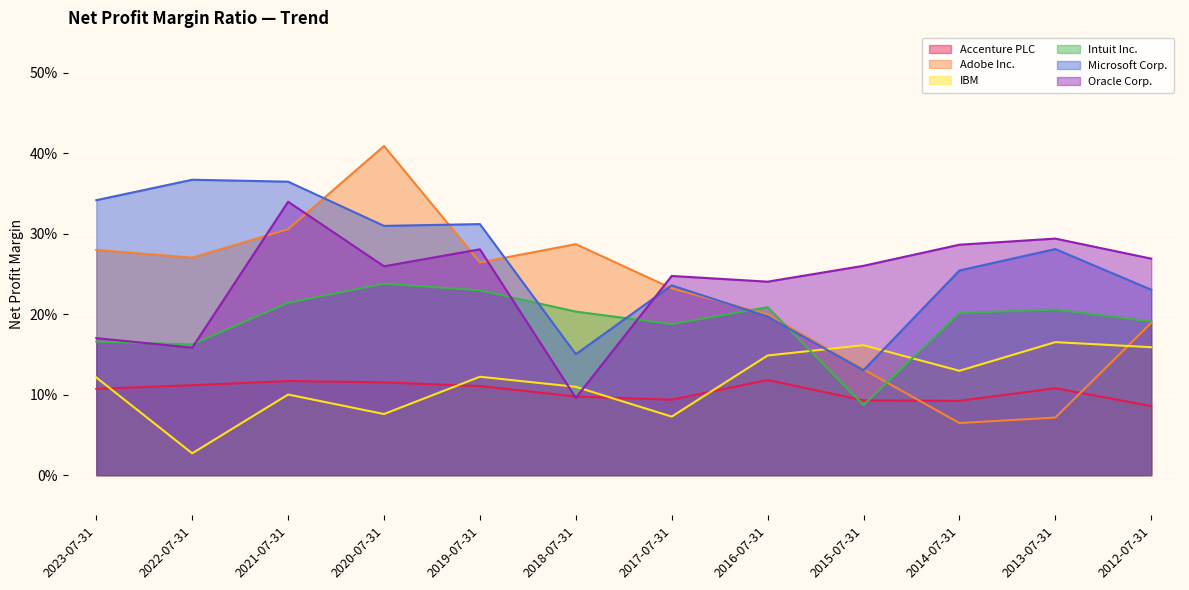

At how many categories does at least one series exceed 0?

12